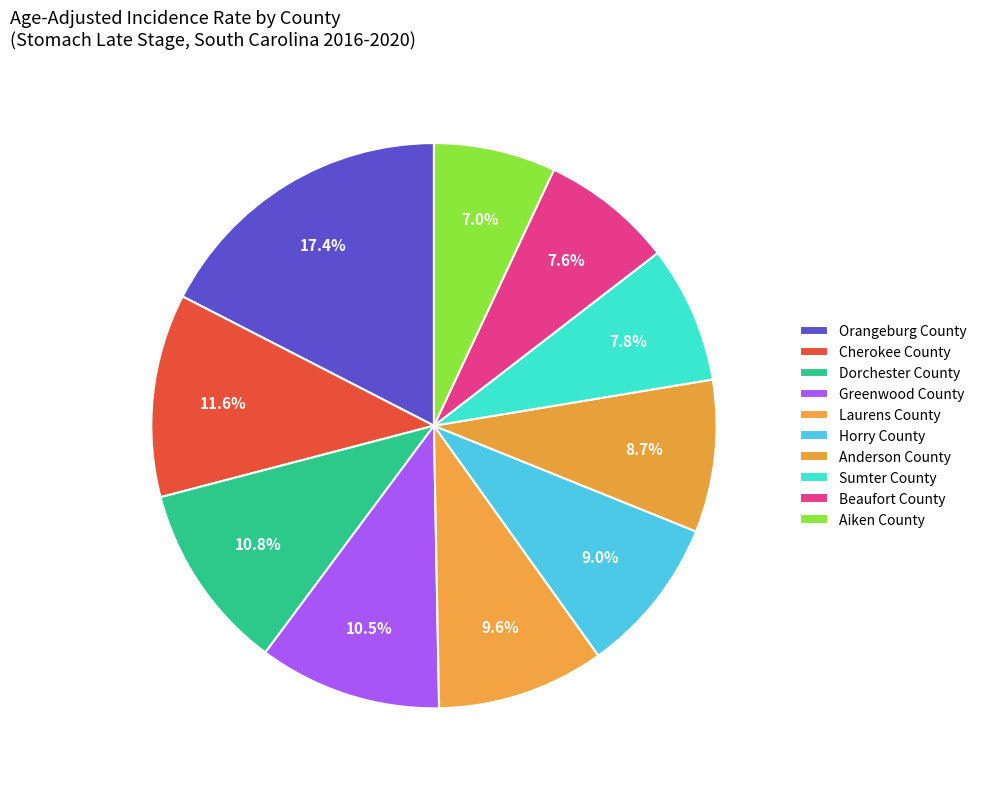

How many slices are in this pie chart?

10